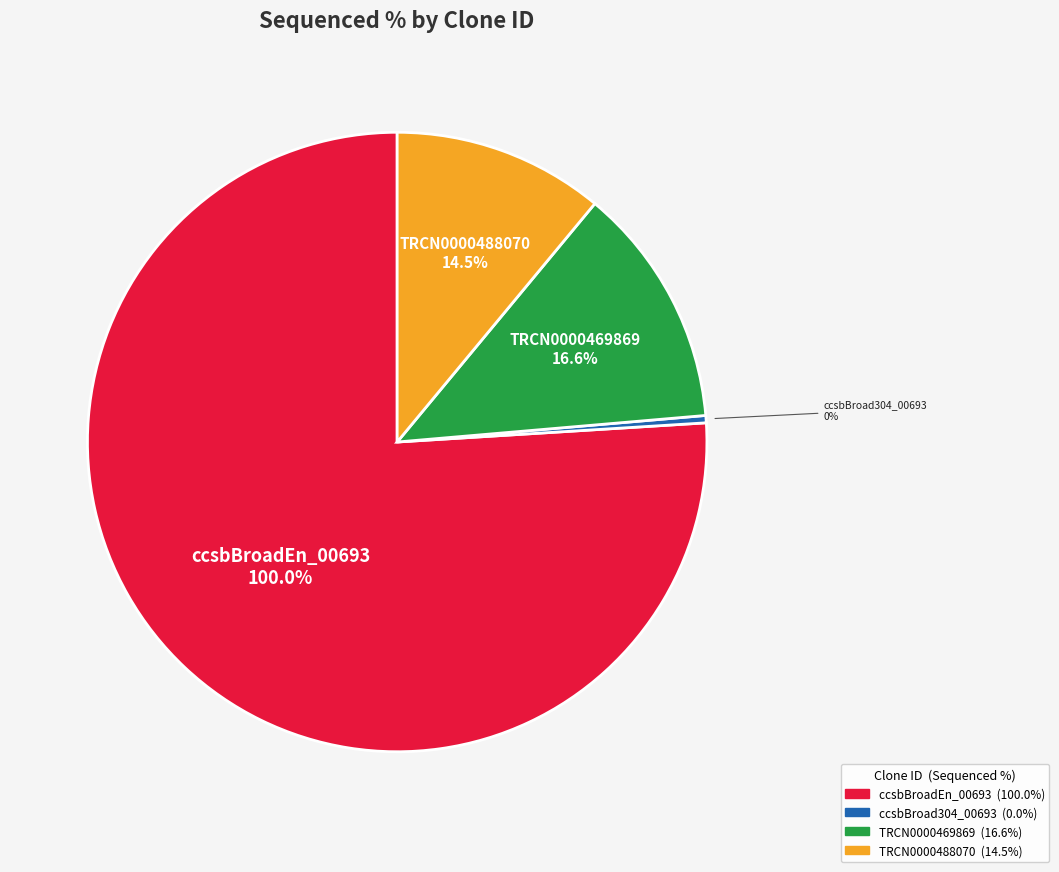

Which category has the smallest portion of the pie?

ccsbBroad304_00693